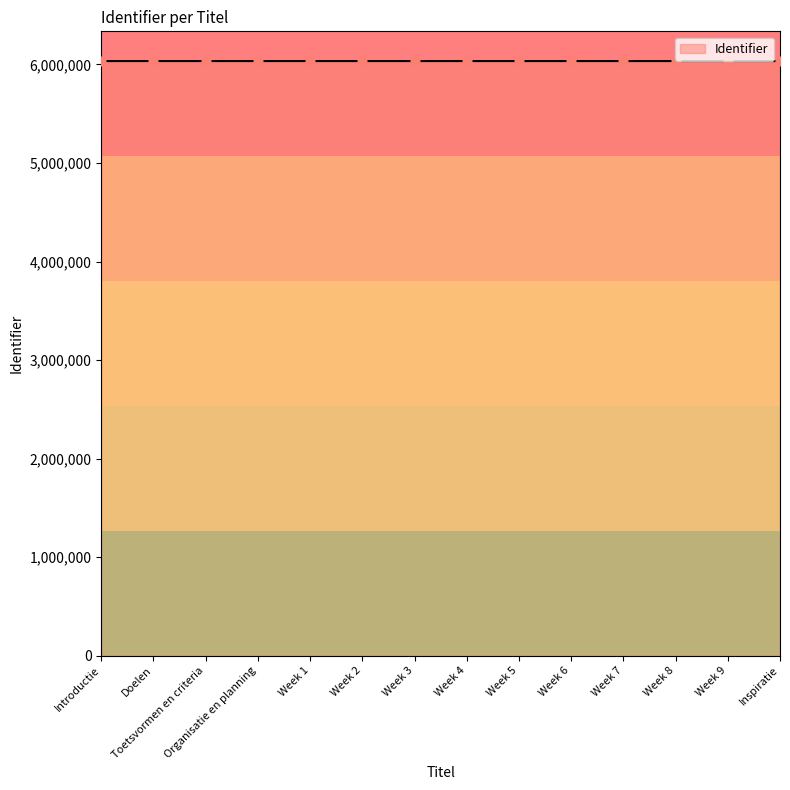

What is the change in value from Toetsvormen en criteria to Week 4?

+9